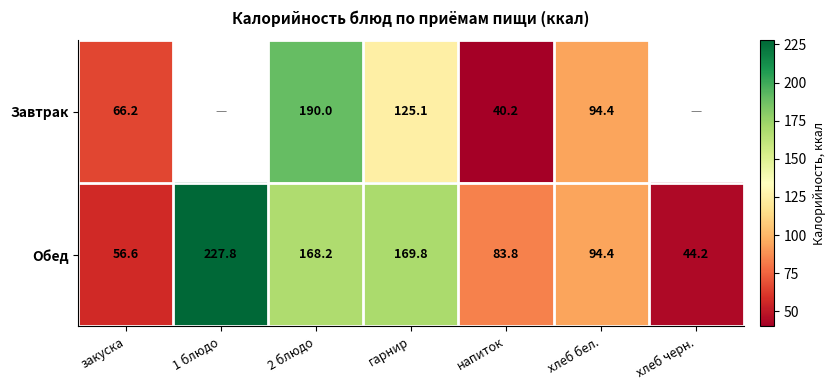

Is the value of Завтрак at гарнир greater than the value of Обед at 2 блюдо?

No